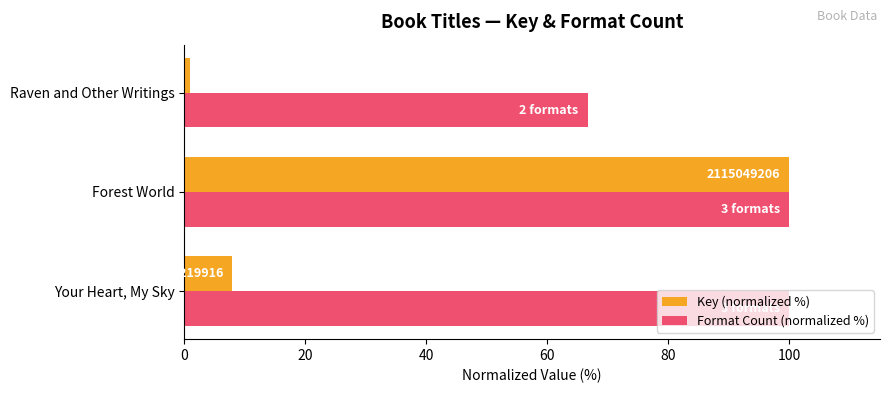

What is the difference between the maximum and second lowest values in the Key (normalized %) series?

92.1